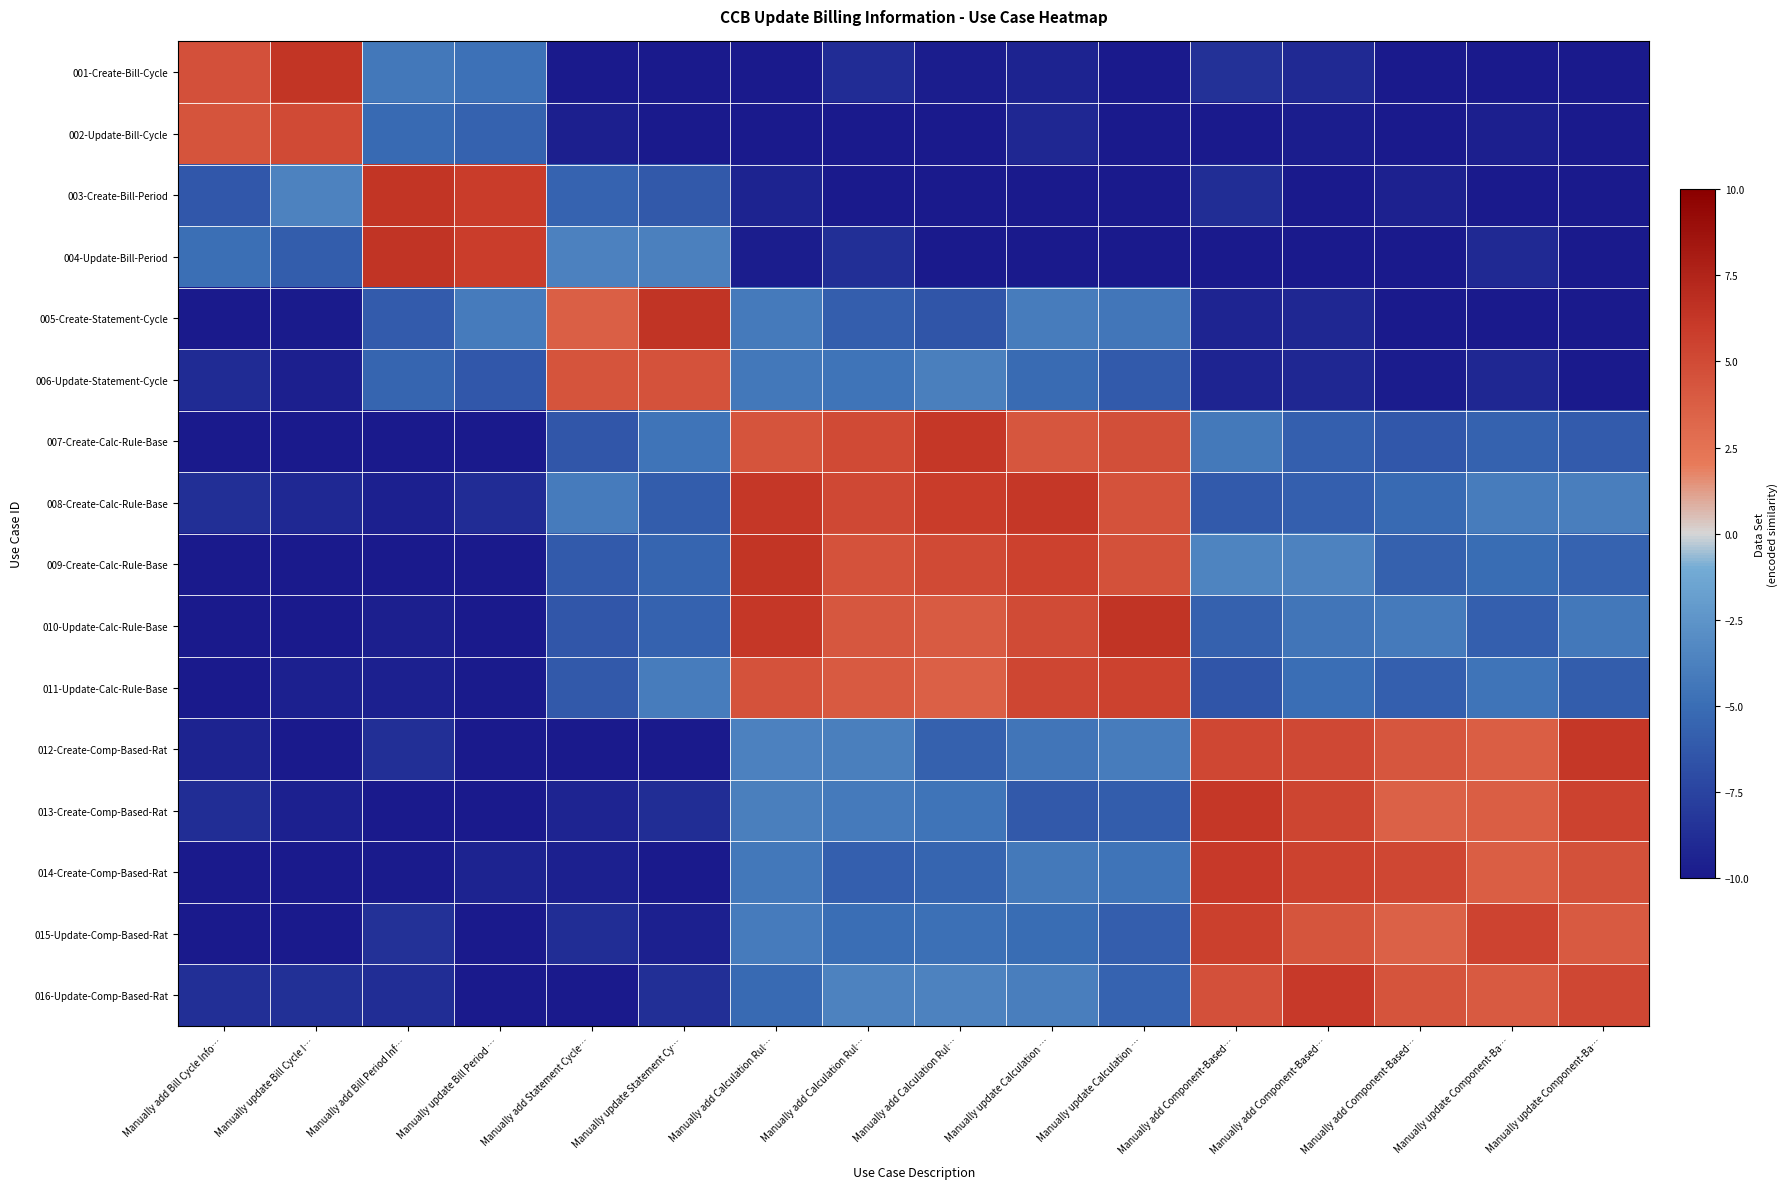

At how many categories does at least one series exceed -3?

16